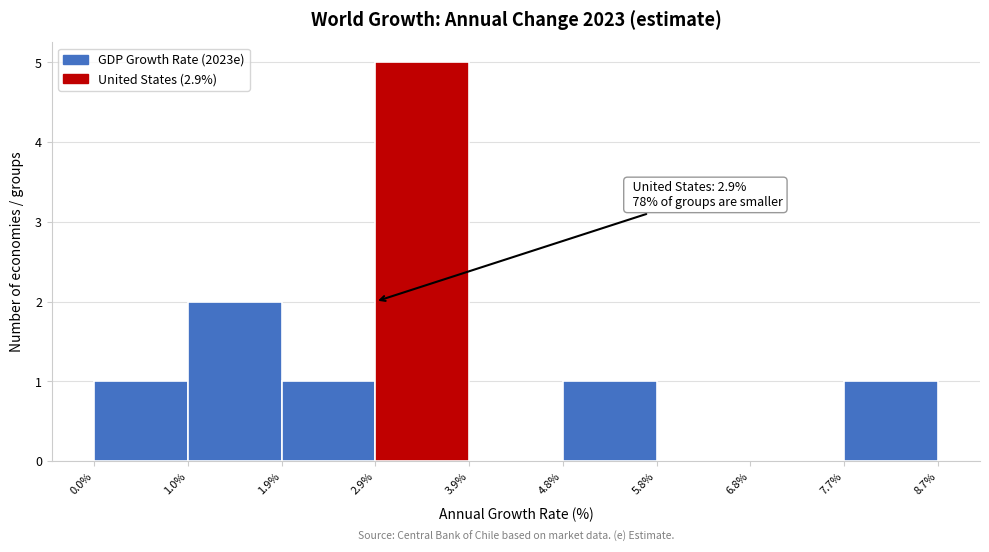

Over which range of the x-axis is the bar tallest?

2.9% to 3.9%